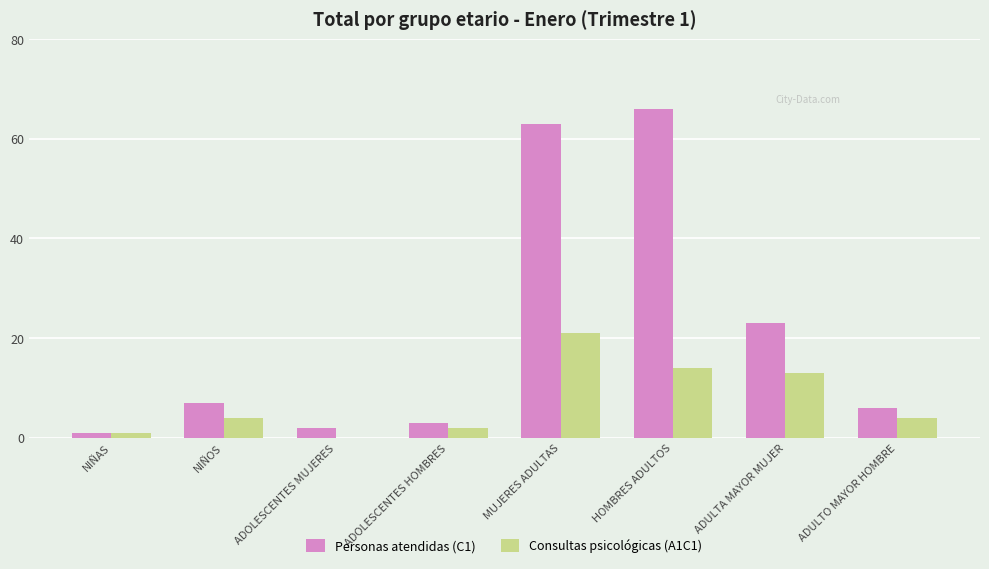

What are all the series names shown in the legend?

Personas atendidas (C1), Consultas psicológicas (A1C1)